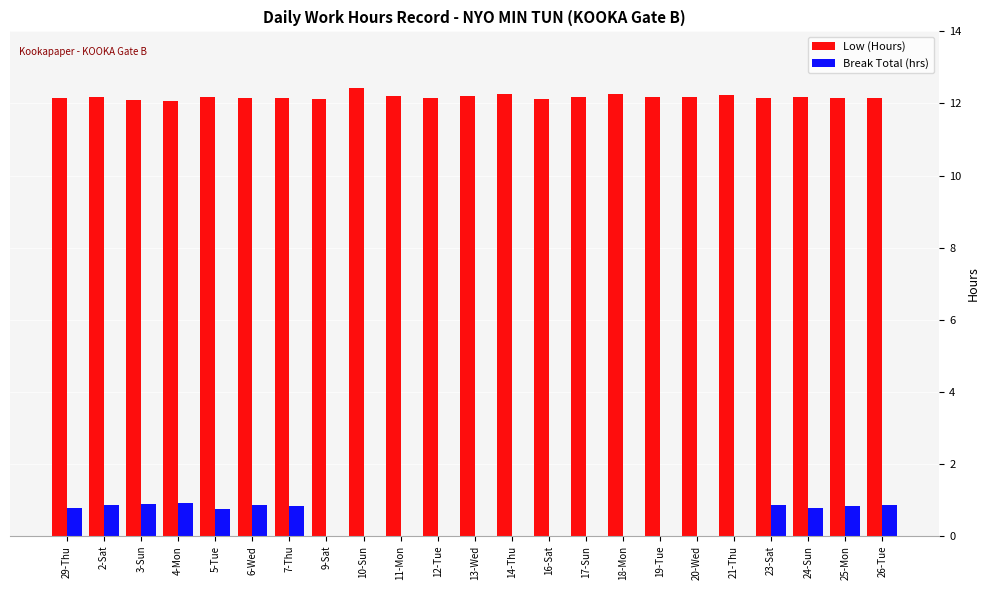

Is it true that Low (Hours) equals 18.2 at 23-Sat?

False